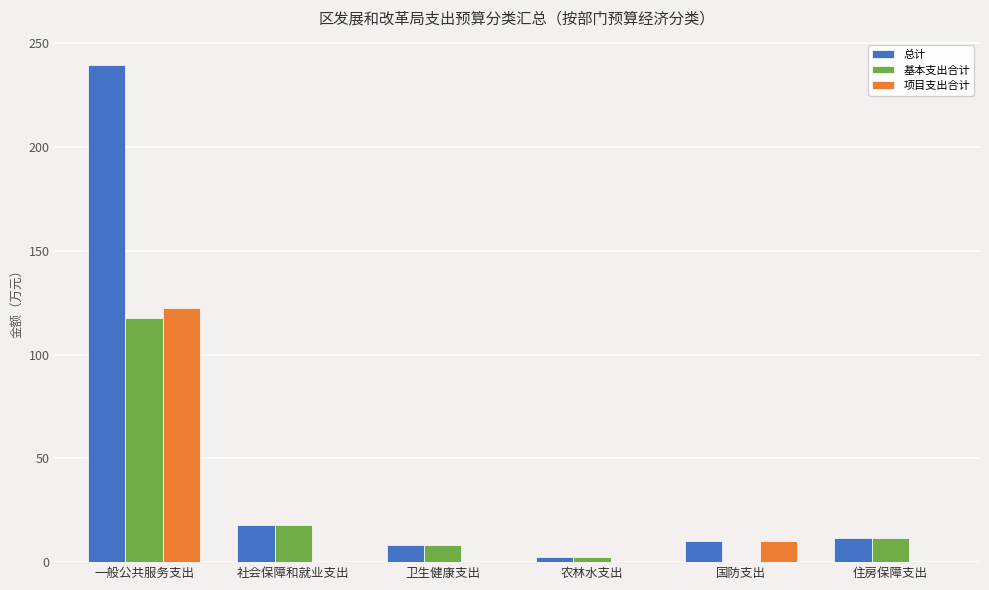

What is the greatest value displayed?

239.7